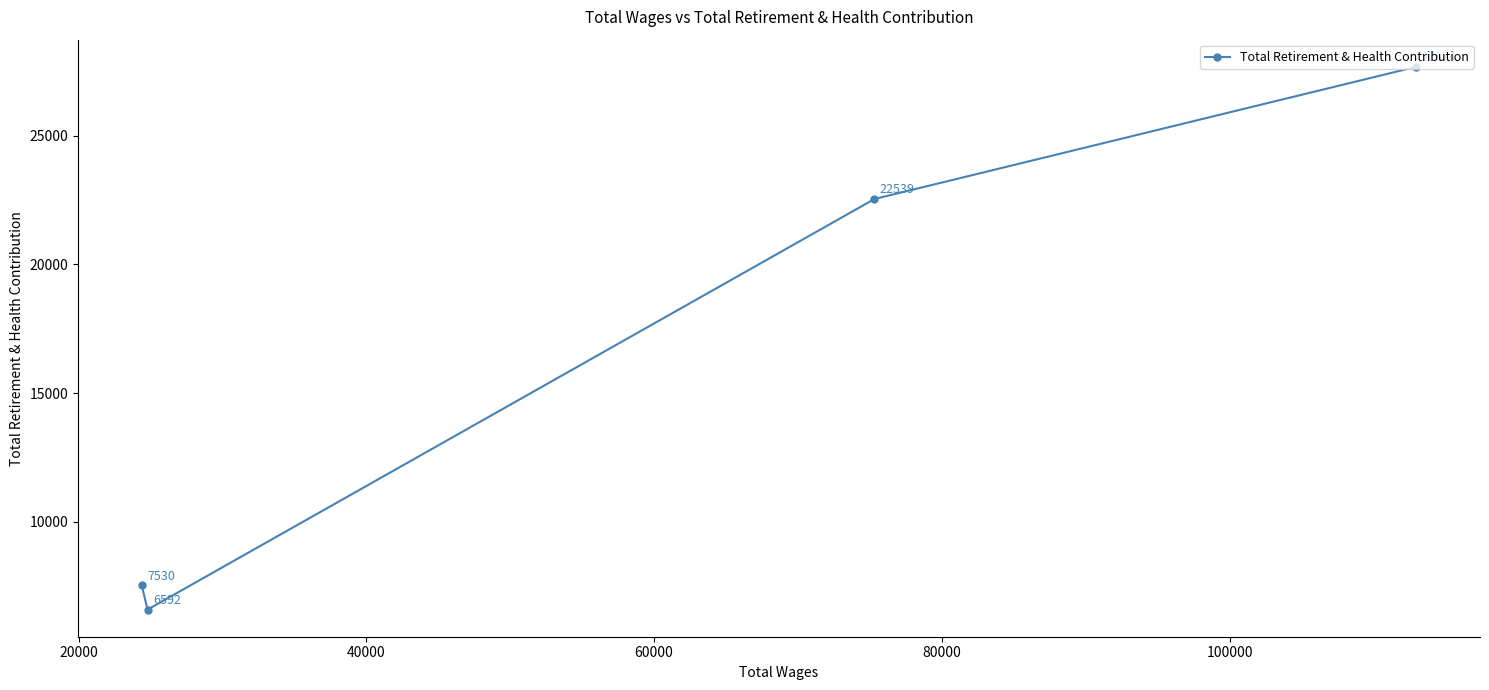

What is the average value?

16084